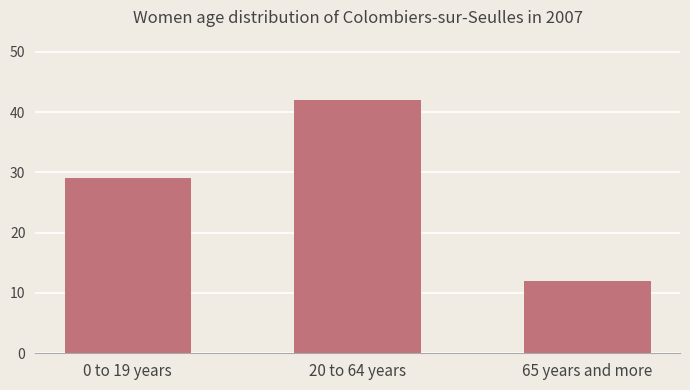

How many series are shown in this chart?

1